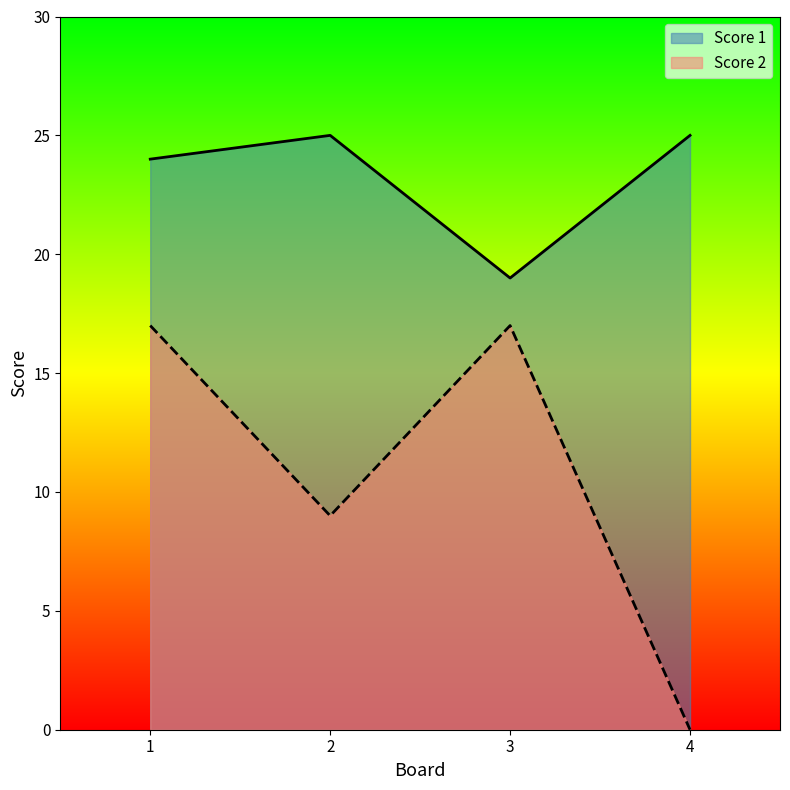

True or false: Score 2 and Score 1 cross at least once.

False